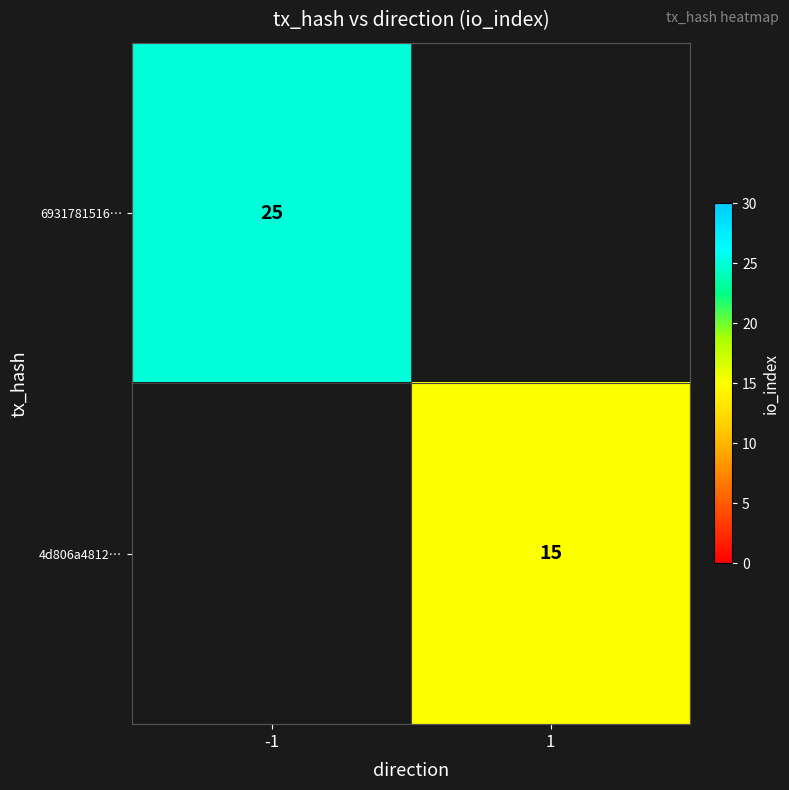

Between 1 and -1, which is larger?

-1